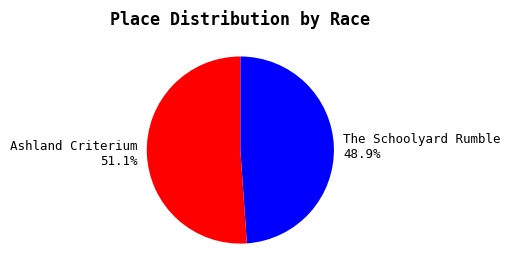

Do Ashland Criterium and The Schoolyard Rumble together represent more than half of the pie?

Yes